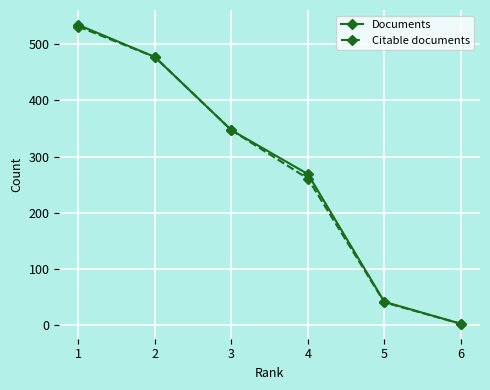

True or false: Citable documents has more than 1 points higher than both neighbors.

False